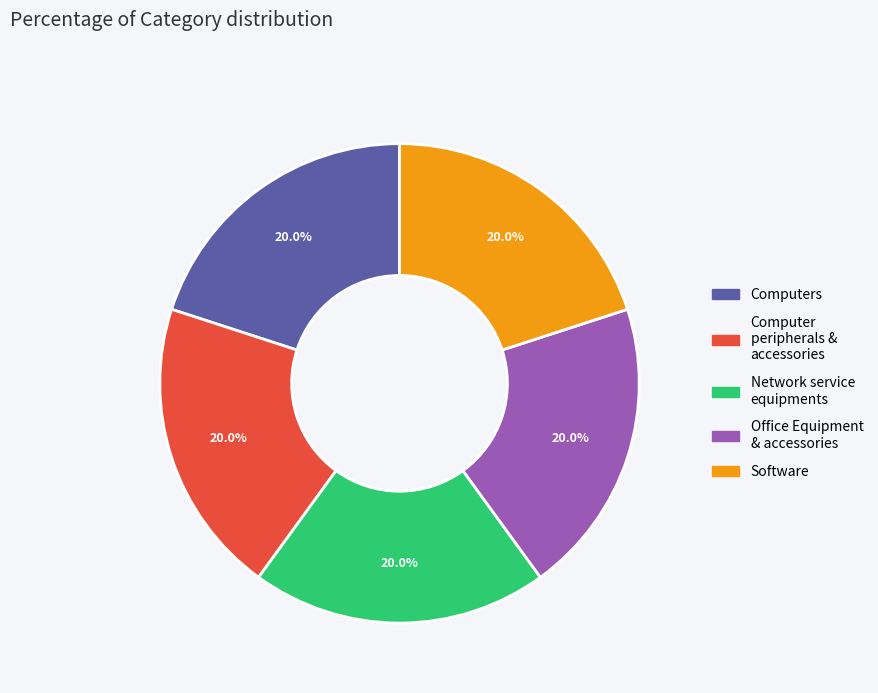

What percentage is NOT represented by Software?

80.0%